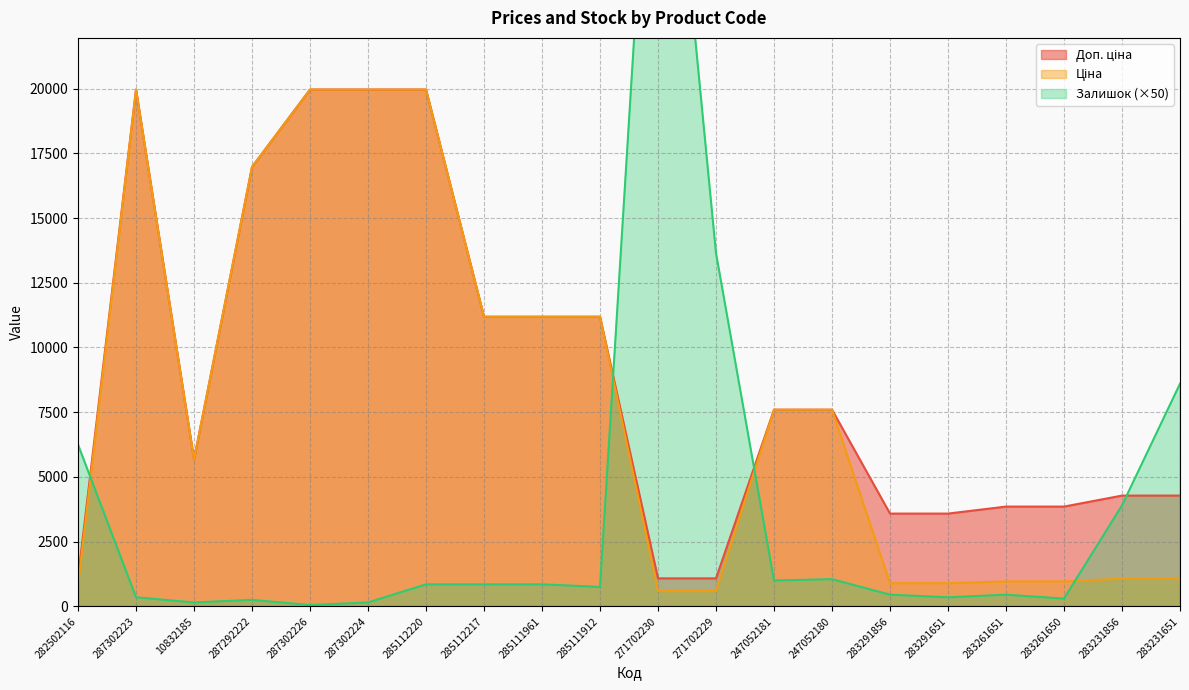

True or false: Доп. ціна has a value of 11188.2 at 285112217.

True